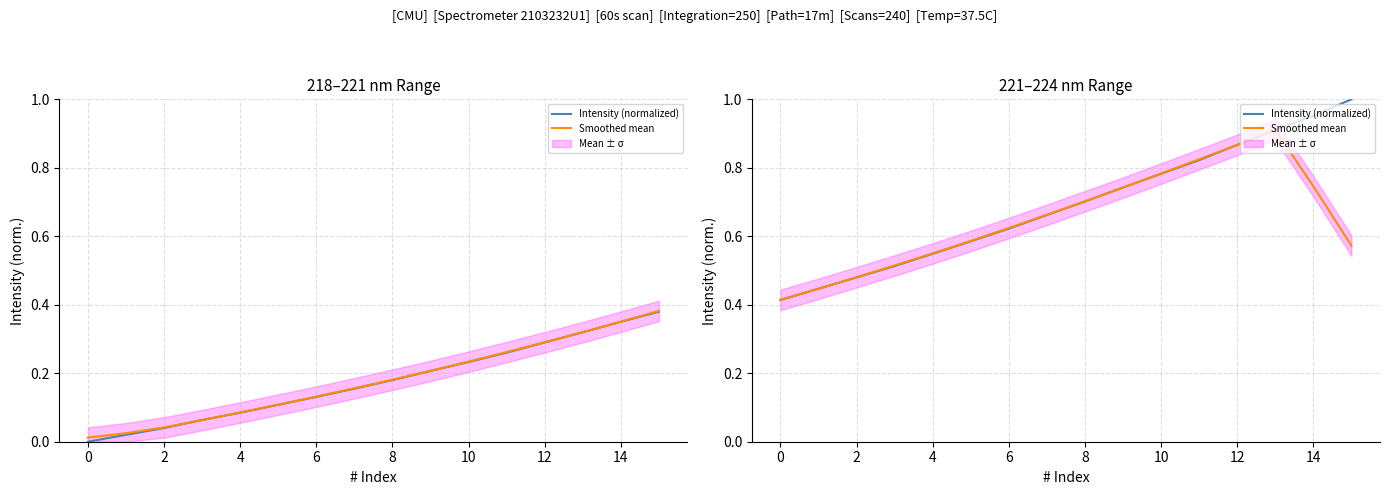

True or false: Smoothed mean has more than 2 points higher than both neighbors.

False